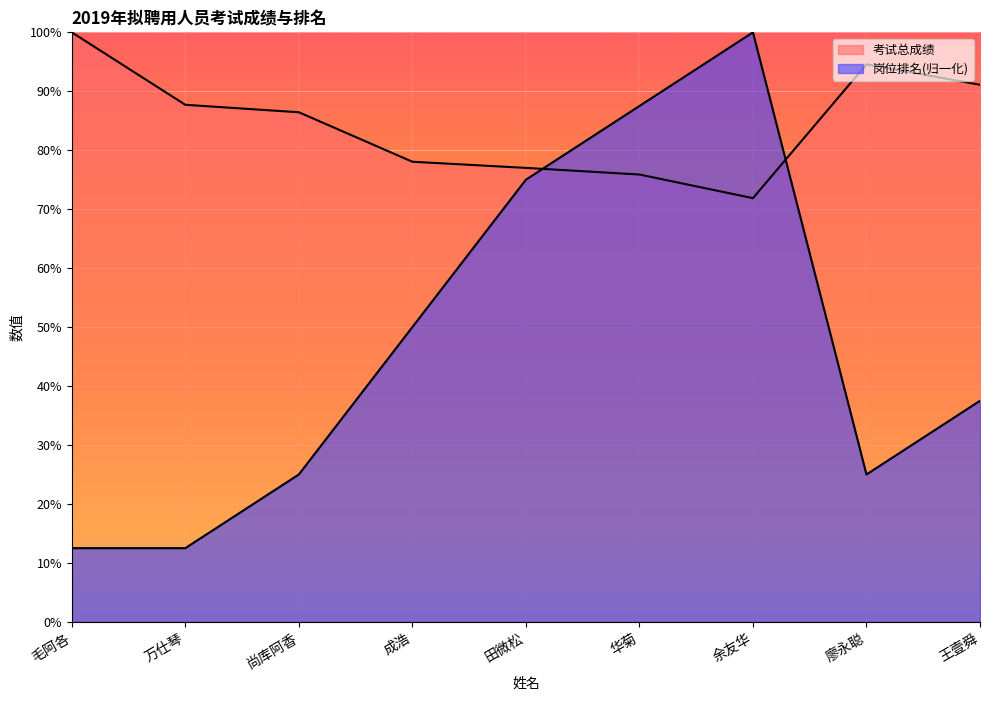

Reading right to left, what are all the values shown in this chart?

考试总成绩: 王壹舜=91.1	廖永聪=94.6	余友华=71.9	华菊=75.9	田微松=77.0	成浩=78.0	尚库阿香=86.4	万仕琴=87.7	毛阿各=100.0
岗位排名: 王壹舜=37.5	廖永聪=25.0	余友华=100.0	华菊=87.5	田微松=75.0	成浩=50.0	尚库阿香=25.0	万仕琴=12.5	毛阿各=12.5